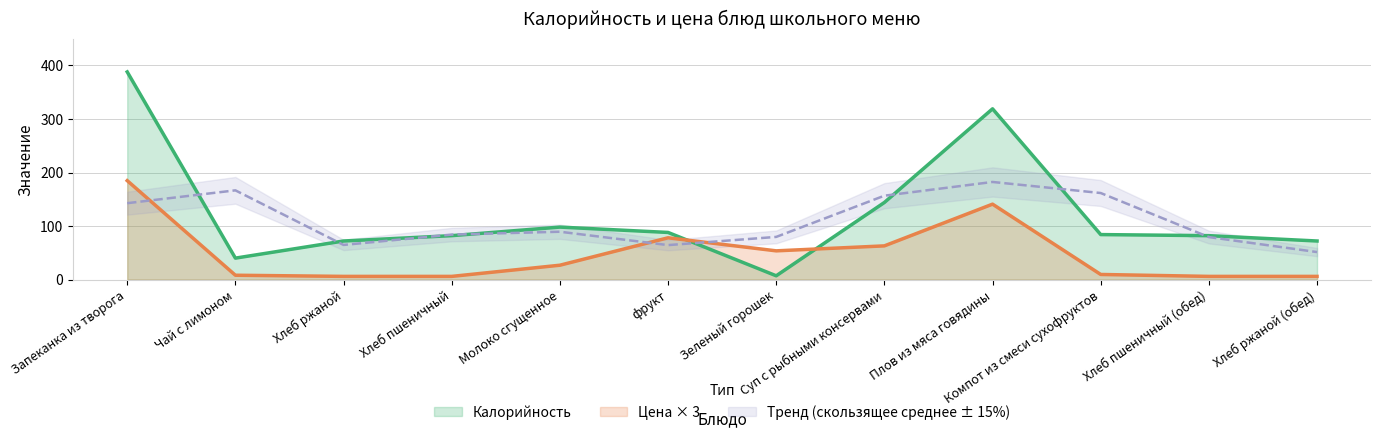

Reading left to right, what are all the values shown in this chart?

Калорийность: 388.0	40.0	72.0	82.0	98.0	88.0	7.0	144.0	319.0	84.0	82.0	72.0
Цена: 184.8	8.0	5.9	5.9	26.8	78.0	53.6	62.9	140.9	9.5	5.9	5.9